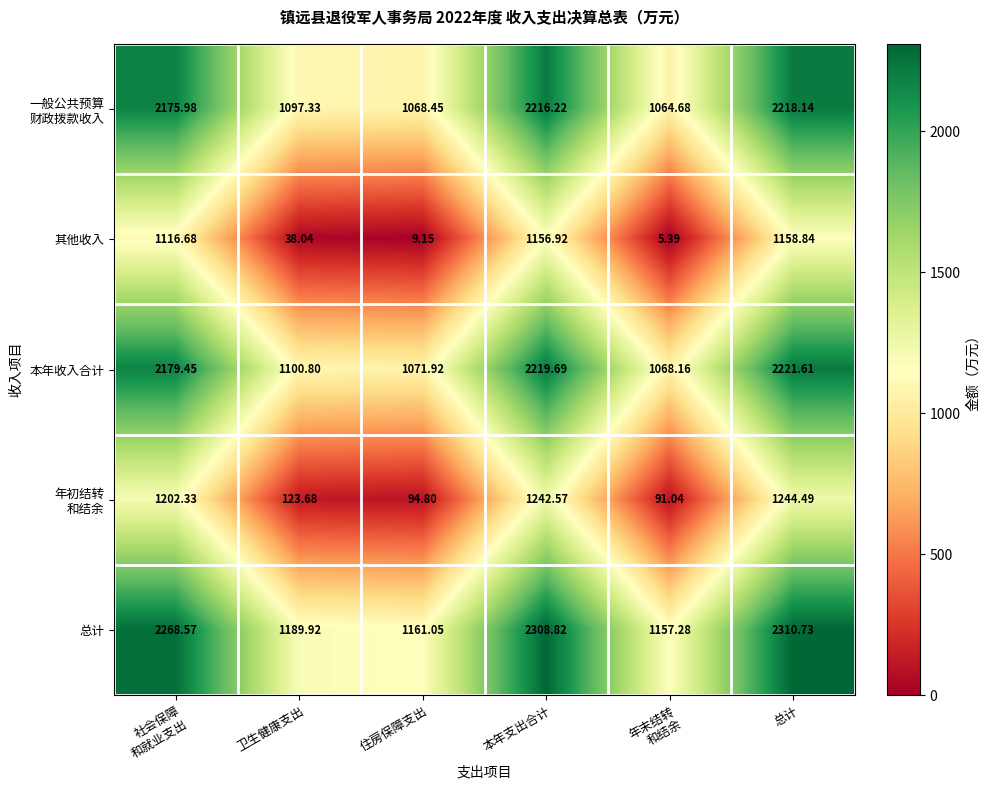

At which category is the sum across all series the highest?

总计